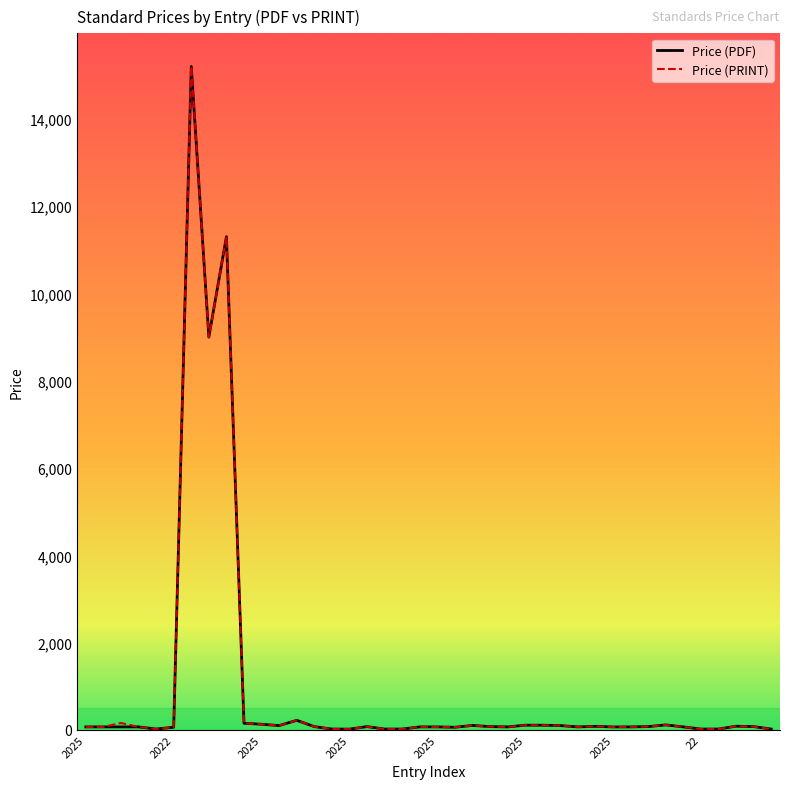

What is the minimum value shown in the chart?

18.0